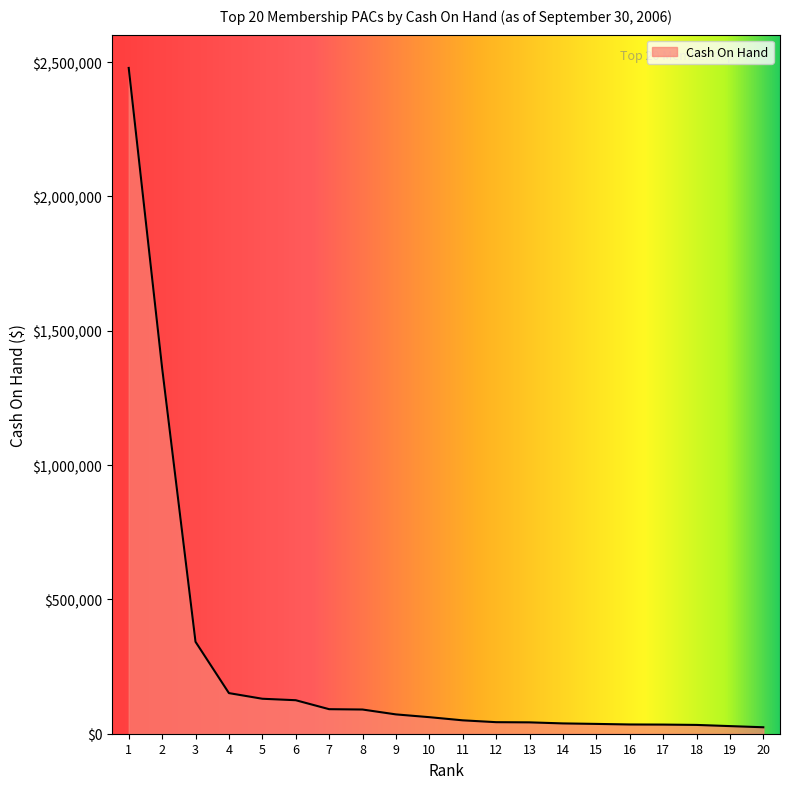

What is the sum of the values at 3 and 4?

493406.4